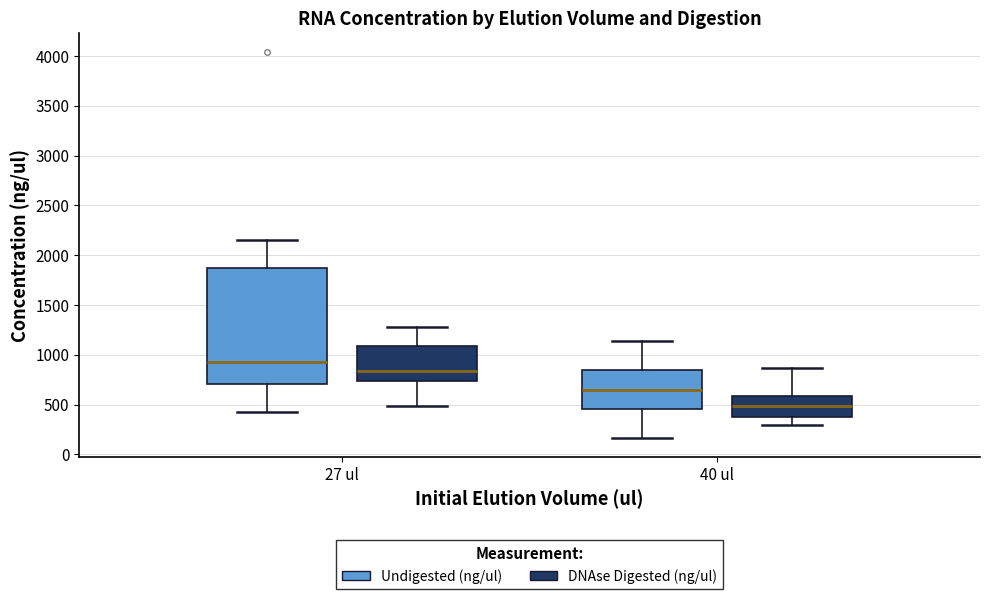

Reading left to right, transcribe this box plot: for each box, give where its median line is, the range the box spans, and where its two whiskers end, as read against the y-axis. The values are not printed on the chart, so give them approximately, as read against the axis.

27 ul (Undigested (ng/ul)): median 950, box 700 to 1850, whiskers 450 to 2150
27 ul (DNAse Digested (ng/ul)): median 850, box 750 to 1100, whiskers 500 to 1300
40 ul (Undigested (ng/ul)): median 650, box 450 to 850, whiskers 150 to 1150
40 ul (DNAse Digested (ng/ul)): median 500, box 400 to 600, whiskers 300 to 850